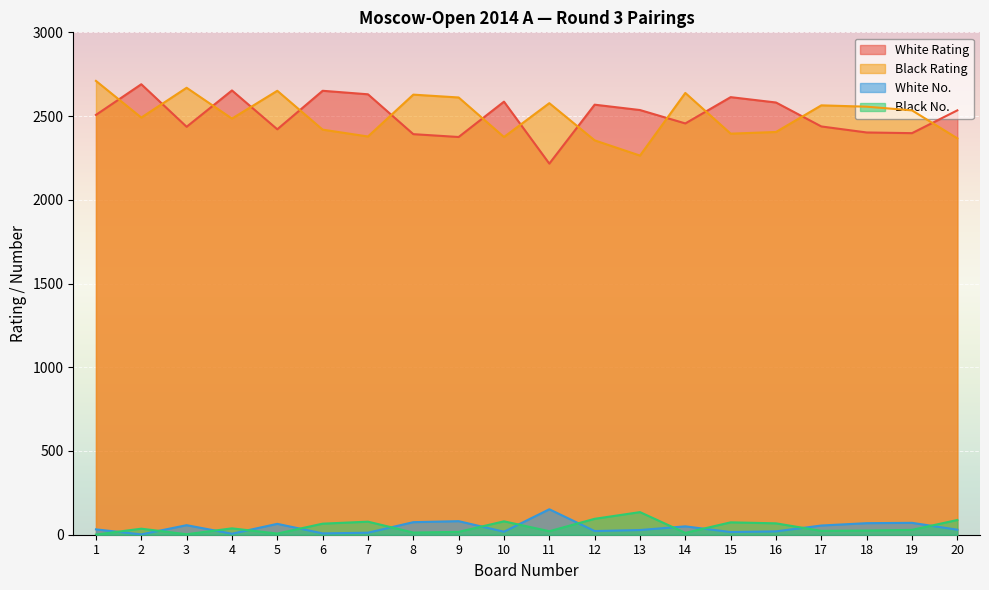

Reading left to right, list all the values displayed in this chart.

White Rating: 1=2507	2=2690	3=2436	4=2653	5=2421	6=2651	7=2630	8=2392	9=2375	10=2586	11=2216	12=2568	13=2536	14=2456	15=2613	16=2581	17=2438	18=2402	19=2398	20=2534
Black Rating: 1=2710	2=2491	3=2669	4=2485	5=2651	6=2419	7=2378	8=2628	9=2611	10=2375	11=2577	12=2355	13=2264	14=2638	15=2395	16=2405	17=2564	18=2556	19=2534	20=2367
White No.: 1=32	2=2	3=57	4=6	5=65	6=8	7=12	8=75	9=81	10=18	11=152	12=22	13=28	14=50	15=16	16=20	17=55	18=69	19=71	20=30
Black No.: 1=1	2=36	3=3	4=38	5=7	6=66	7=78	8=13	9=17	10=80	11=21	12=95	13=135	14=11	15=74	16=68	17=23	18=25	19=29	20=88